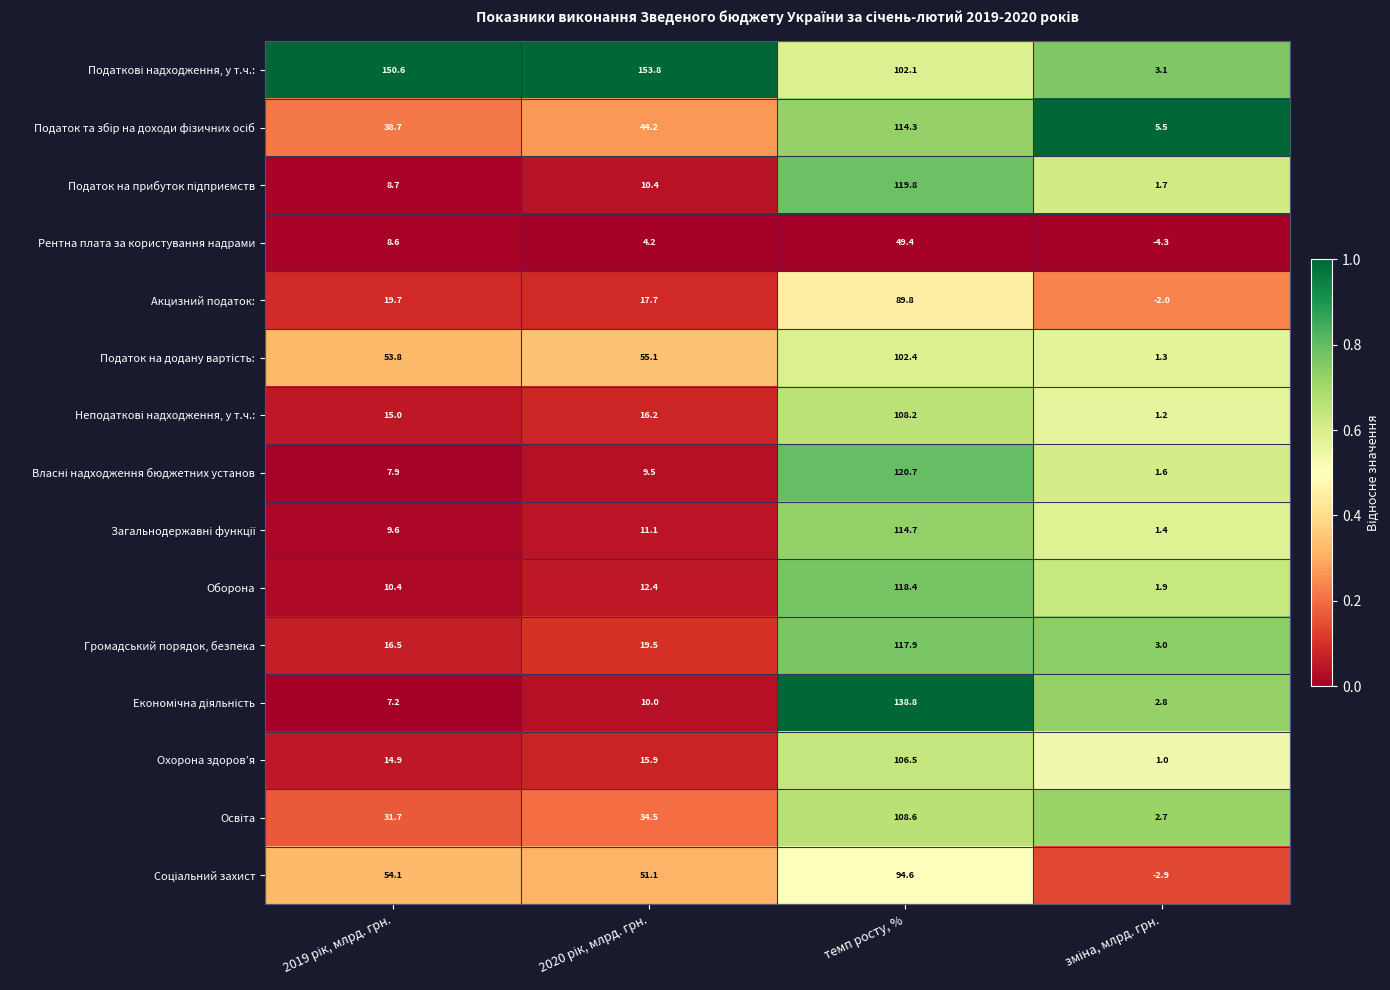

What is the minimum value shown in the chart?

-4.3